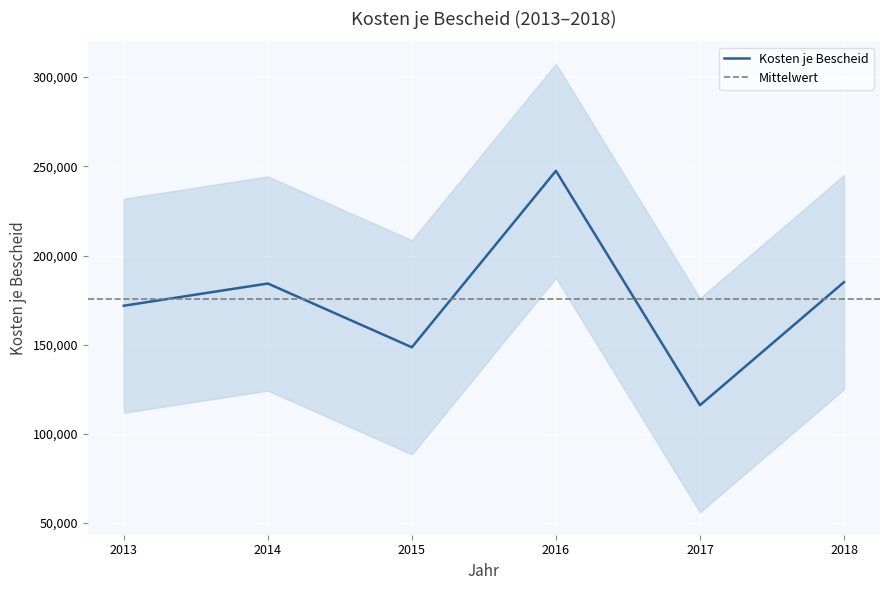

What is the value of the 3rd point from the left?

148562